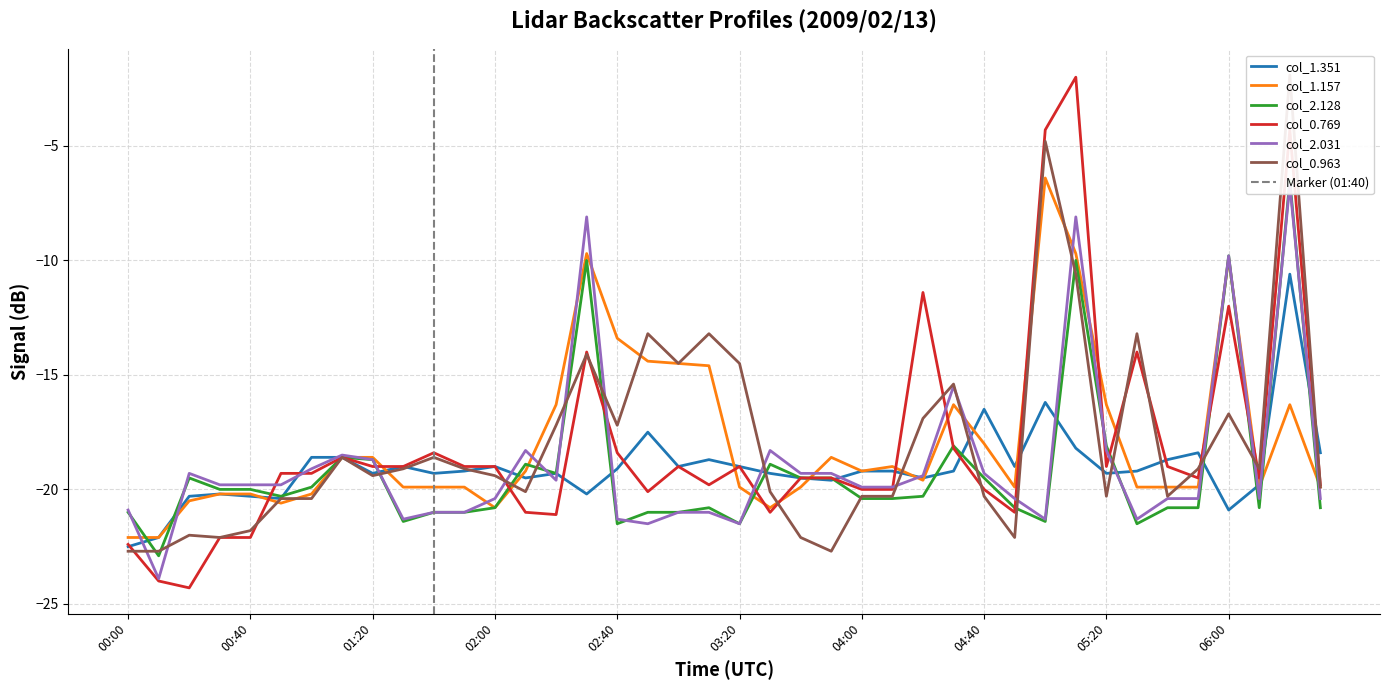

The value of col_0.769 at 00:00 is -9.8. True or false?

False